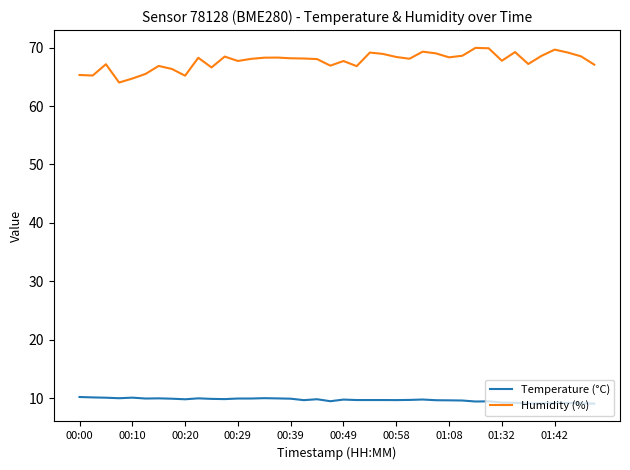

True or false: Humidity (%) and Temperature (°C) cross at least once.

False